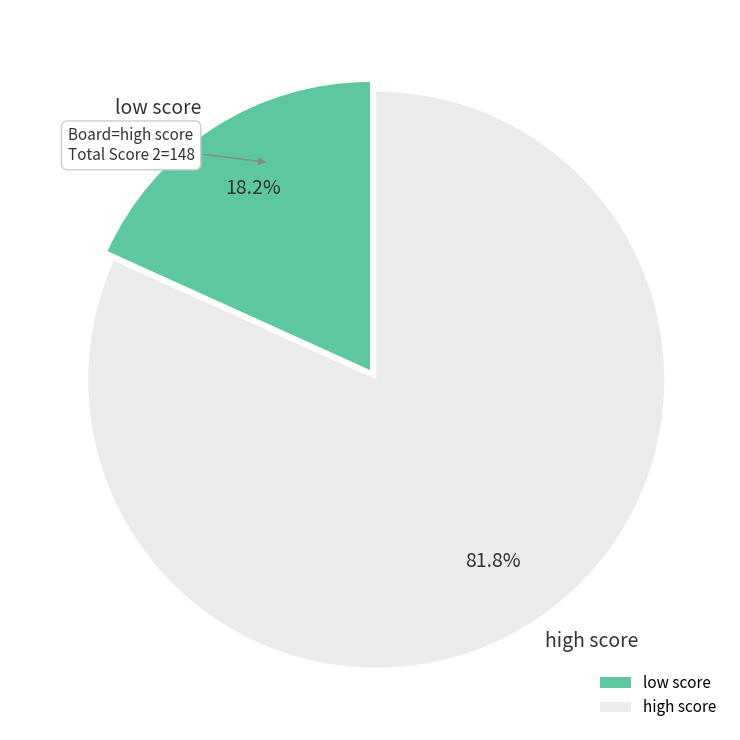

What is the largest slice in the pie chart?

high score